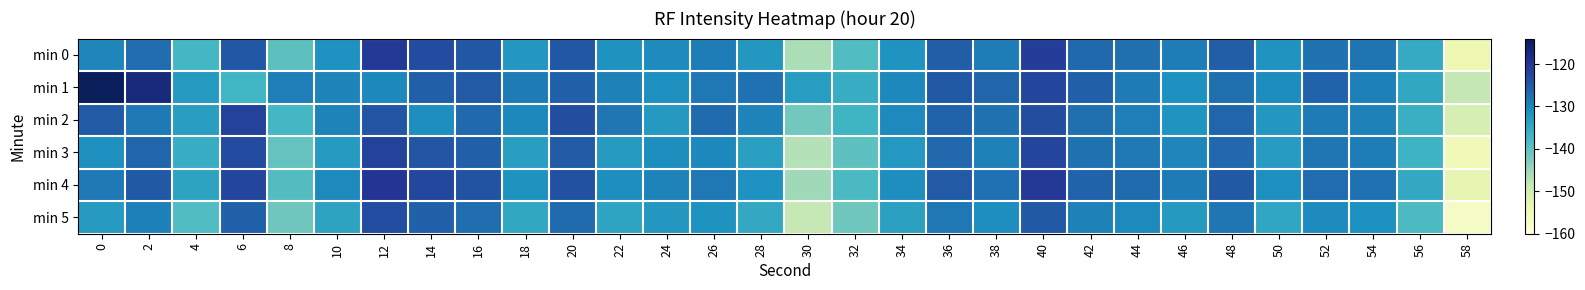

Between 36 and 42, which is larger?

36